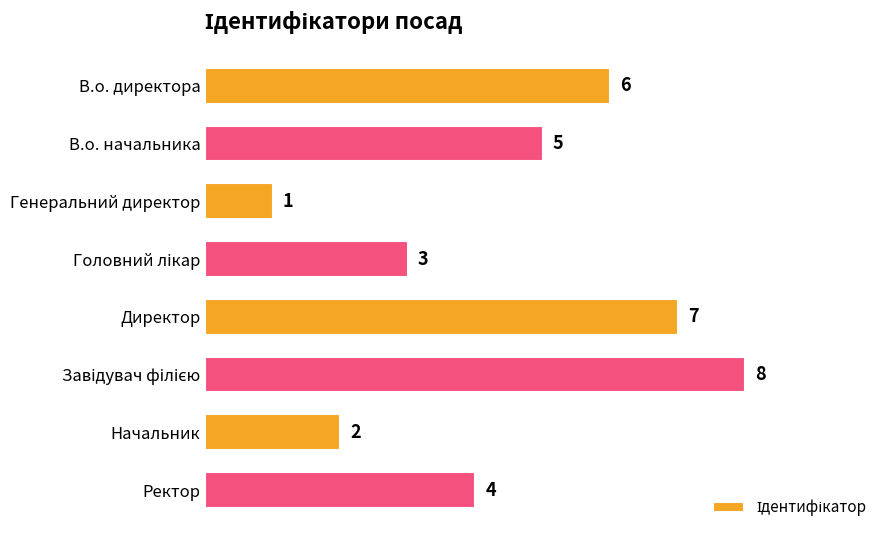

At which label is the value closest to 4?

Ректор